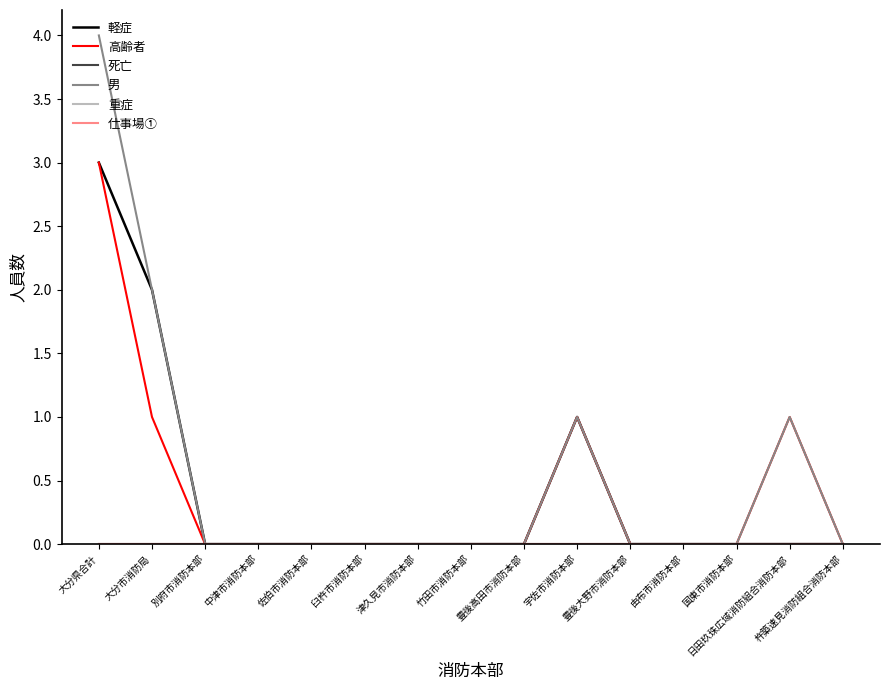

Is the value of 男 at 豊後大野市消防本部 greater than the value of 重症 at 津久見市消防本部?

No